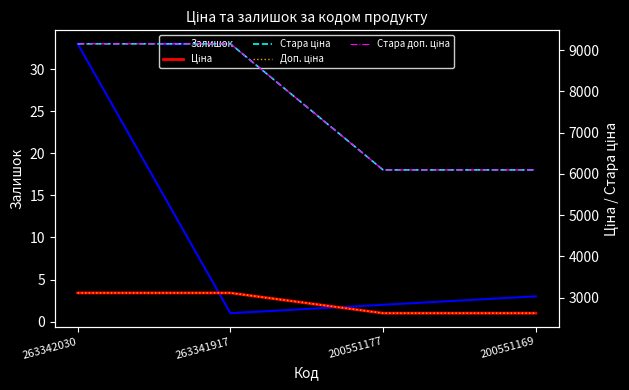

The Стара доп. ціна series shows 6154.9 at 263342030. True or false?

False